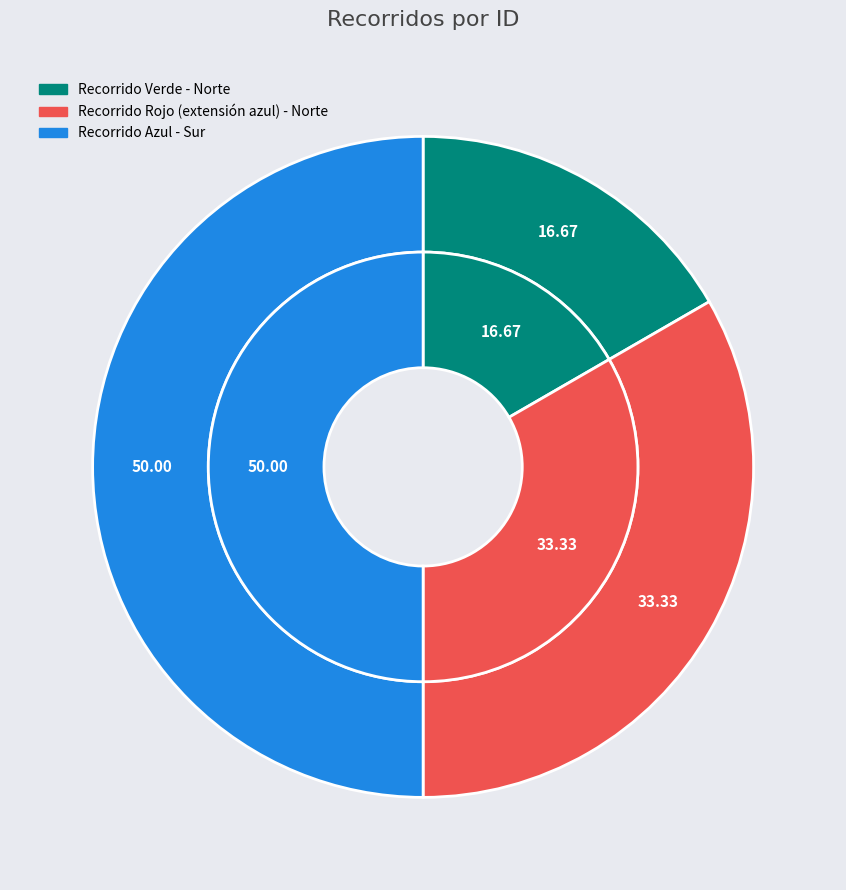

Rank the categories by value from lowest to highest.

Recorrido Verde - Norte, Recorrido Rojo (extensión azul) - Norte, Recorrido Azul - Sur